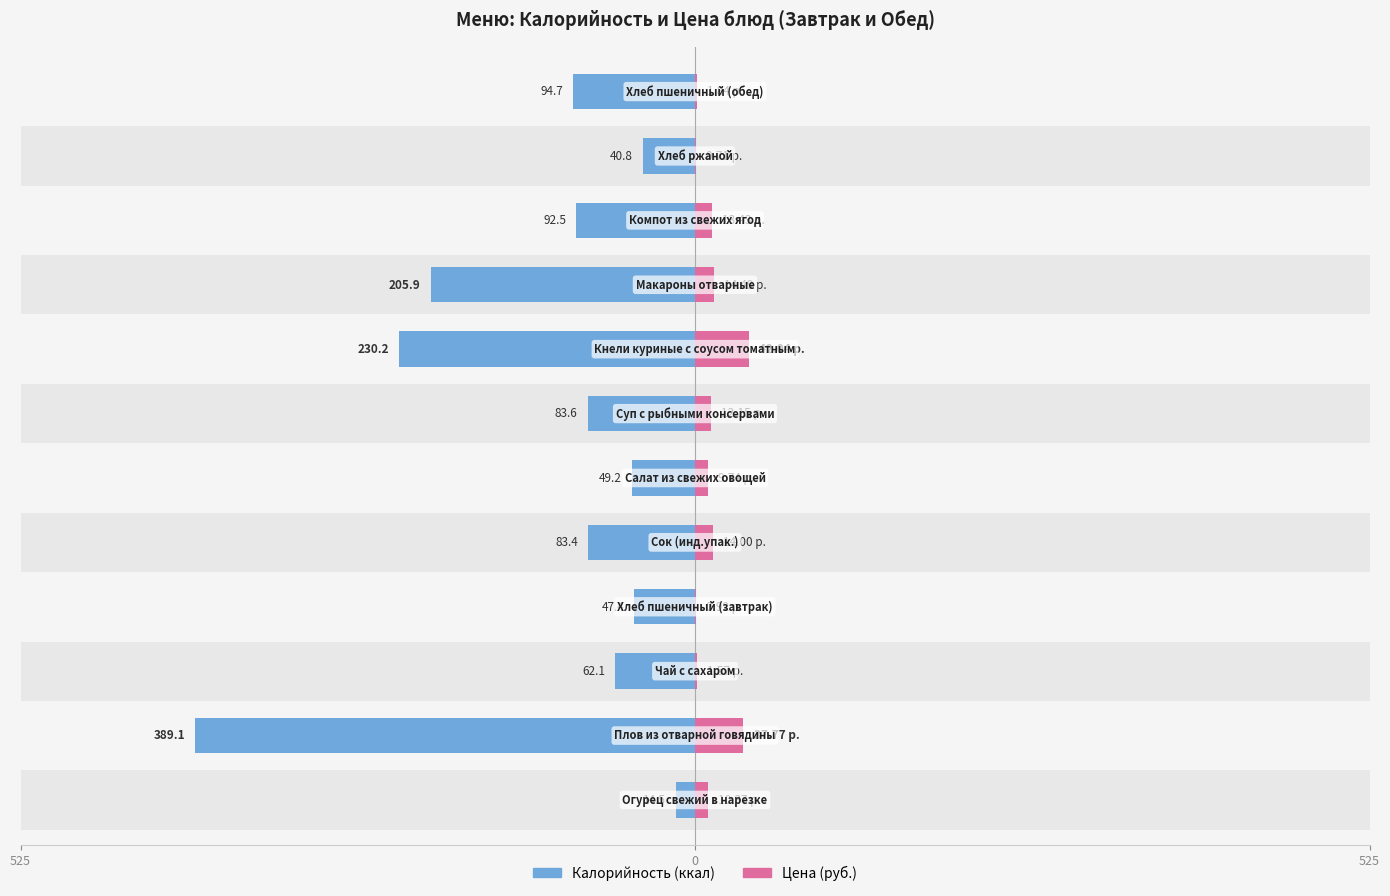

What are all the series names shown in the legend?

Калорийность, Цена (руб.)